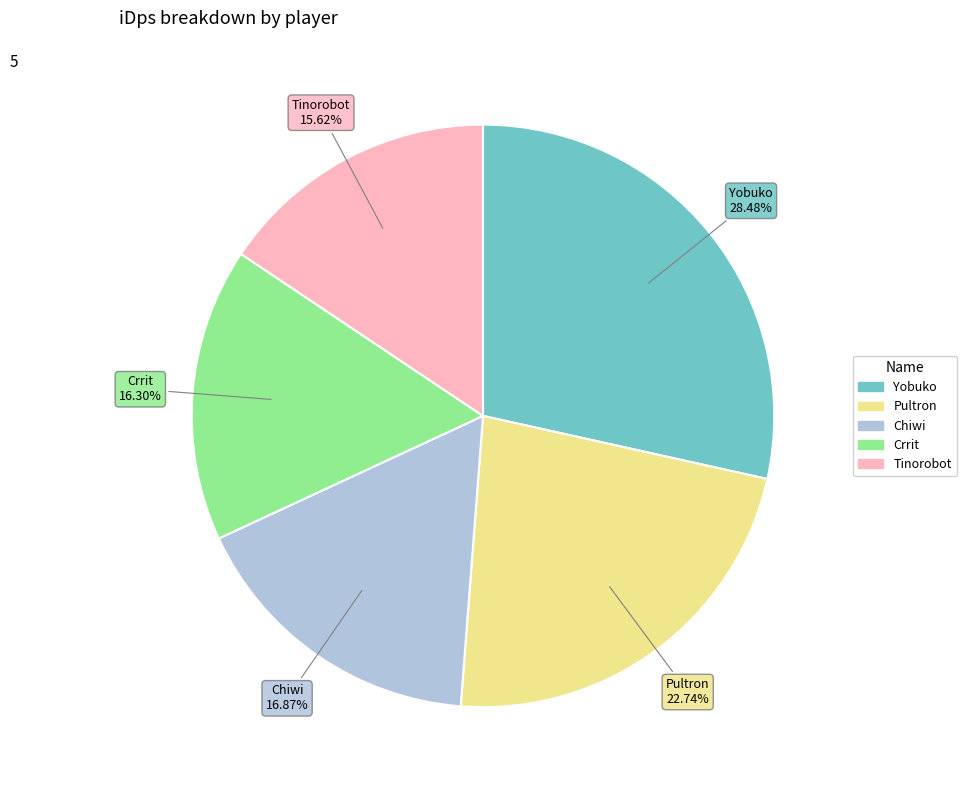

To the nearest percent, what percentage of the pie is Yobuko?

28%